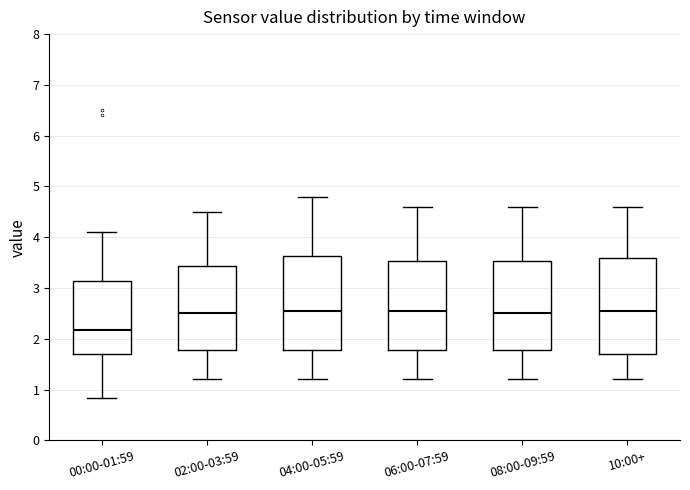

Where does the median line of the box for 08:00-09:59 sit on the y-axis? The values are not printed on the chart, so give them approximately, as read against the axis.

2.5